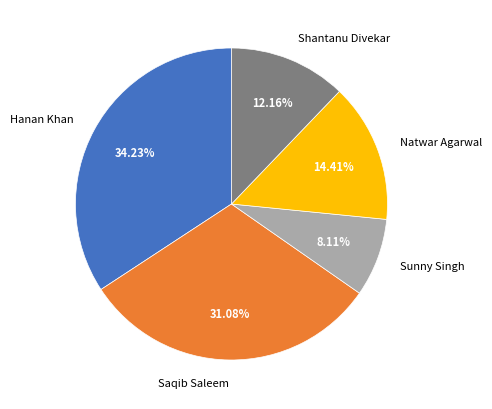

Which category has the biggest portion of the pie?

Hanan Khan